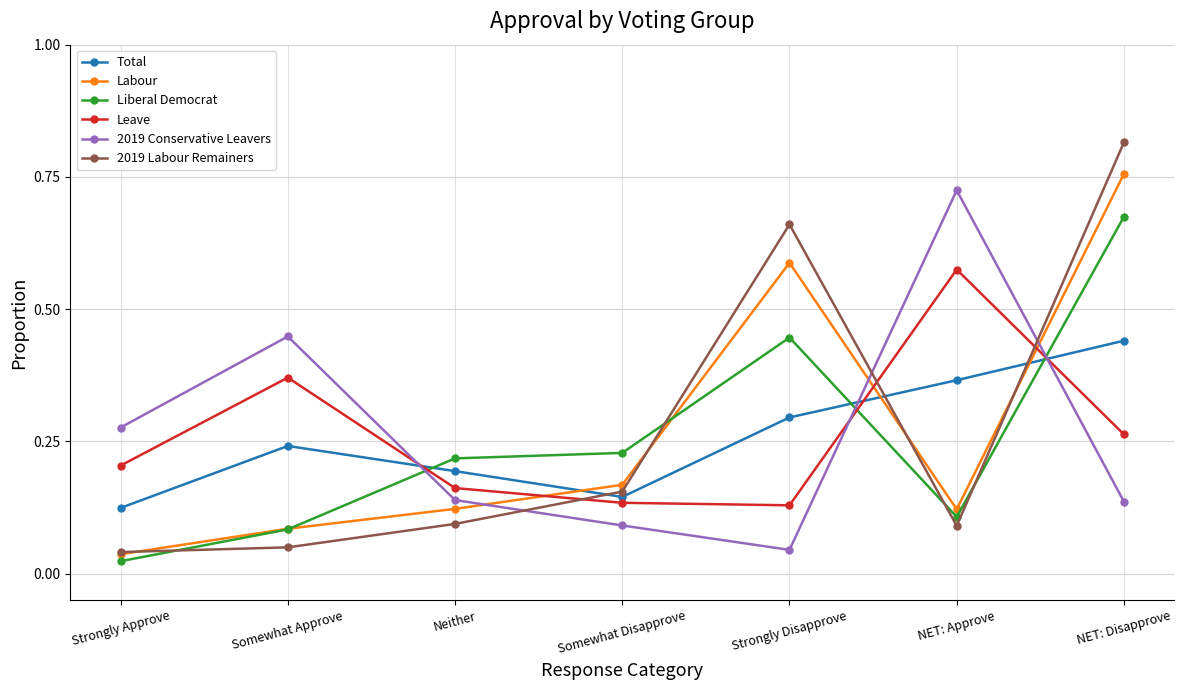

The value of Liberal Democrat at NET: Disapprove is 0.2. True or false?

False